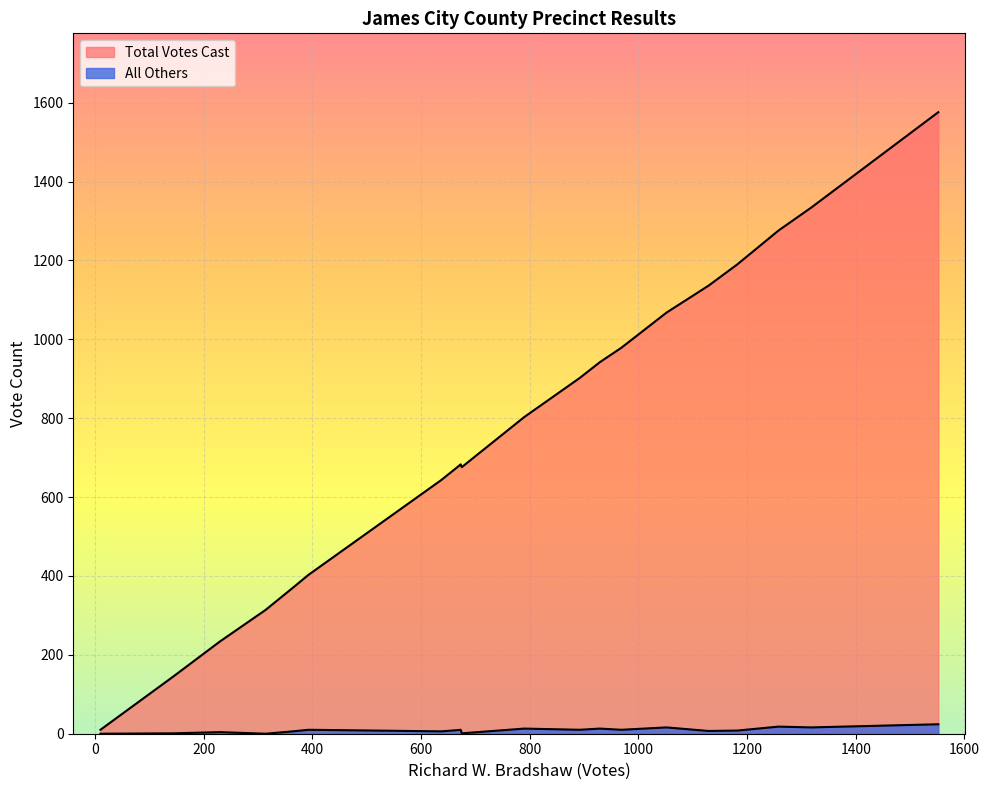

What is the label of the 14th point from the right?

204-Jamestown D